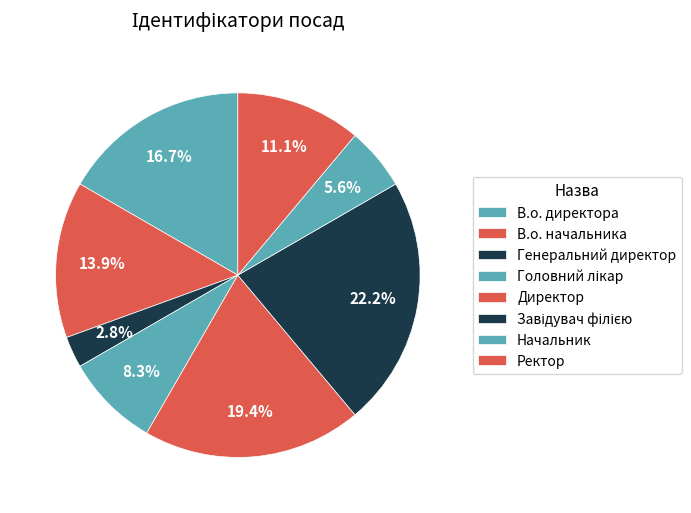

To the nearest percent, what is the difference between the largest and smallest slice percentages?

19%